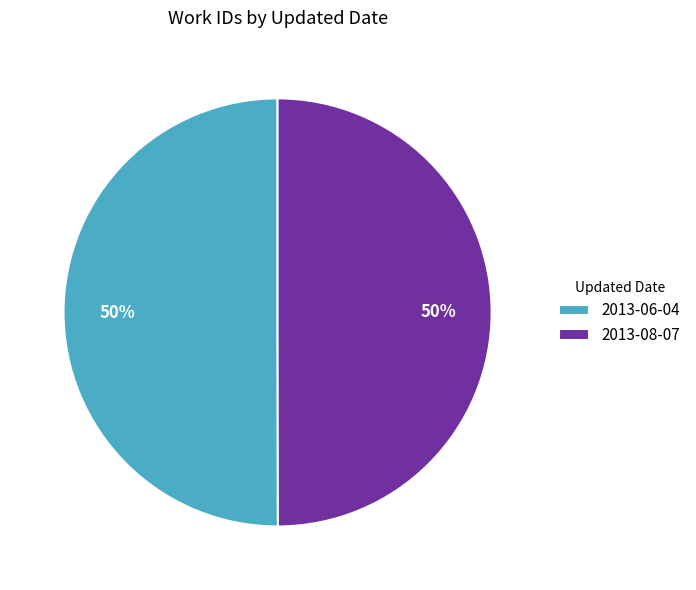

Count the number of slices in the pie.

2